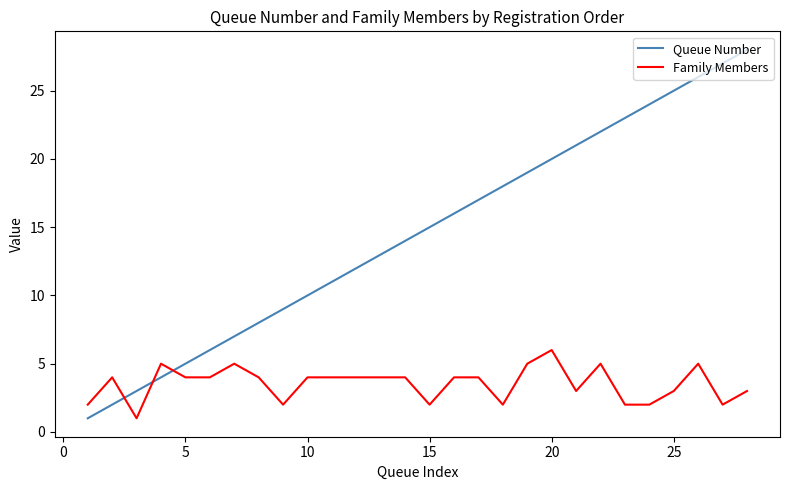

Which series has the largest total across all categories?

Queue Number